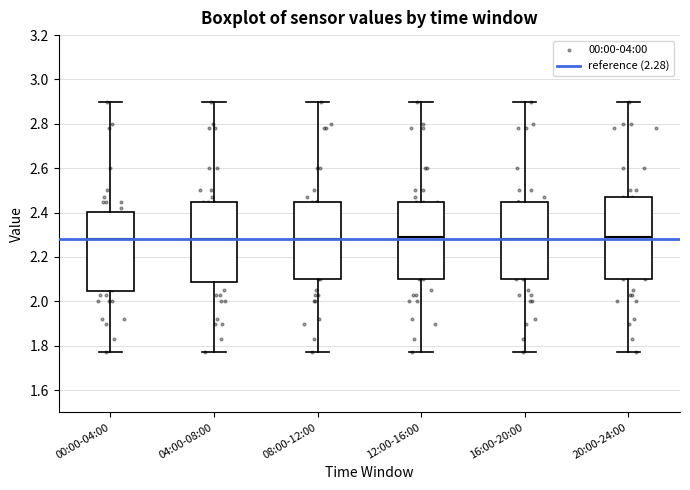

Reading left to right, transcribe this box plot: for each box, give where its median line is, the range the box spans, and where its two whiskers end, as read against the y-axis. The values are not printed on the chart, so give them approximately, as read against the axis.

00:00-04:00: median 2.28, box 2.04 to 2.40, whiskers 1.78 to 2.90
04:00-08:00: median 2.28, box 2.08 to 2.46, whiskers 1.78 to 2.90
08:00-12:00: median 2.28, box 2.10 to 2.46, whiskers 1.78 to 2.90
12:00-16:00: median 2.30, box 2.10 to 2.46, whiskers 1.78 to 2.90
16:00-20:00: median 2.28, box 2.10 to 2.46, whiskers 1.78 to 2.90
20:00-24:00: median 2.30, box 2.10 to 2.48, whiskers 1.78 to 2.90